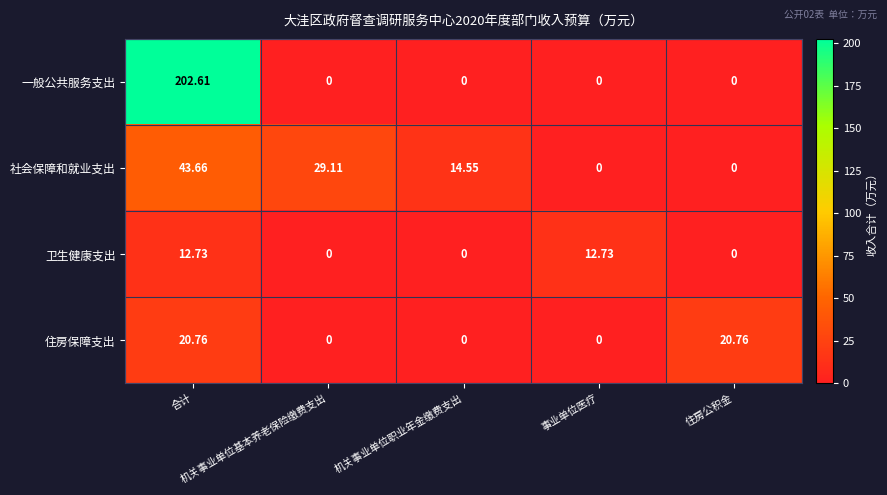

Rank the series by their maximum value, from lowest to highest.

卫生健康支出, 住房保障支出, 社会保障和就业支出, 一般公共服务支出